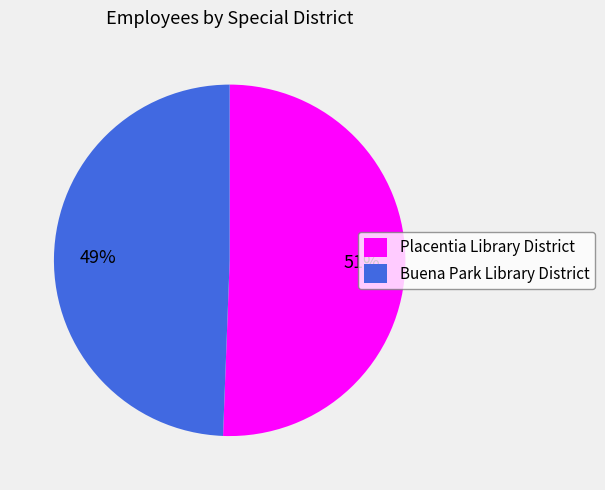

What is the ratio of the value at Buena Park Library District to the value at Placentia Library District?

1.0